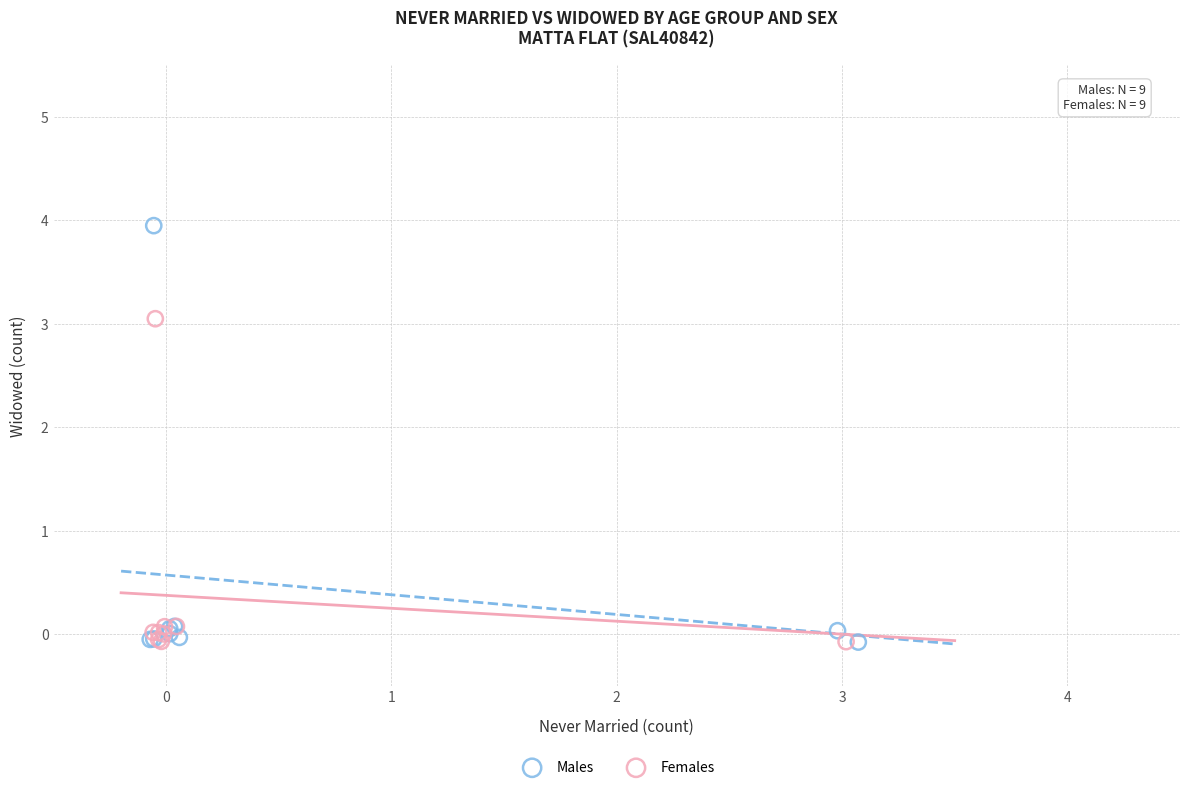

Which series contains the highest Y value?

Males